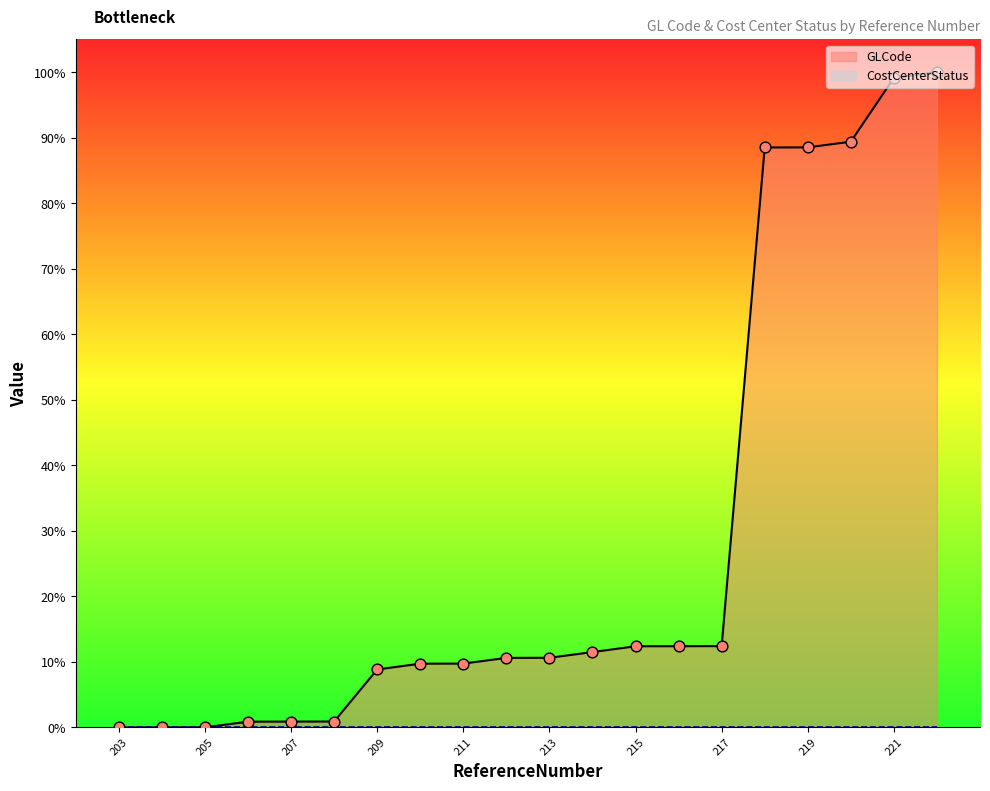

Approximately how many times larger is the value at 211 compared to 222?

0.1